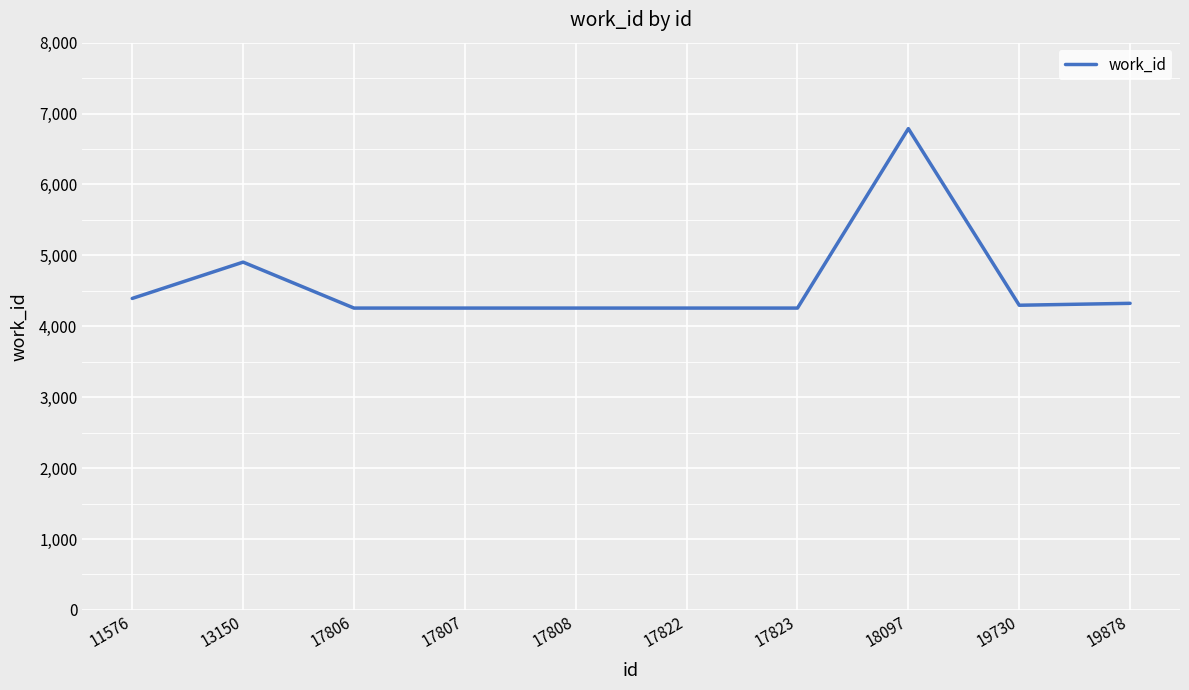

The value at 19878 is 1893. True or false?

False